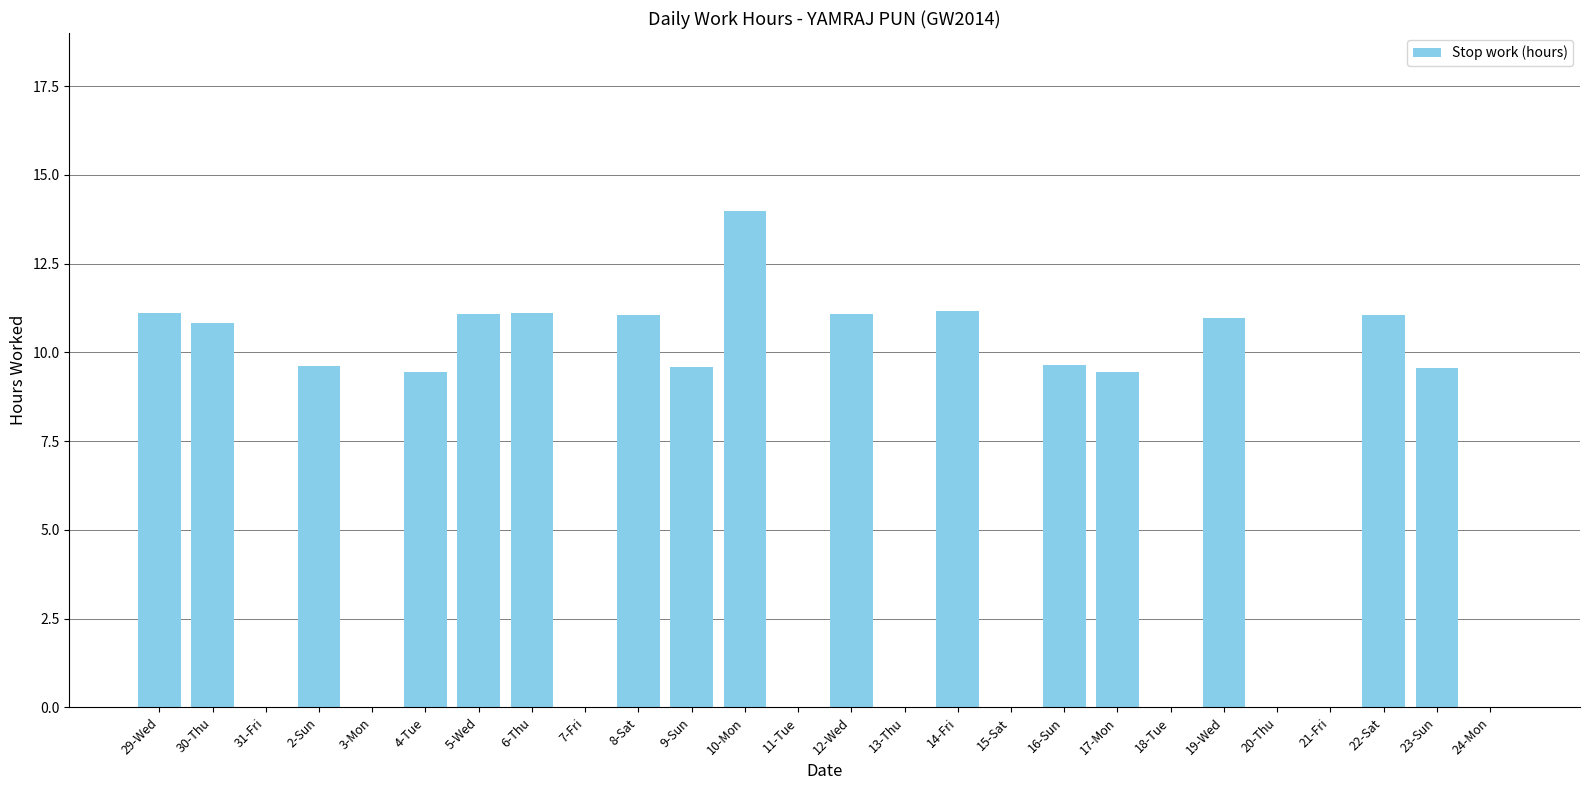

What is the maximum value shown in the chart?

14.0